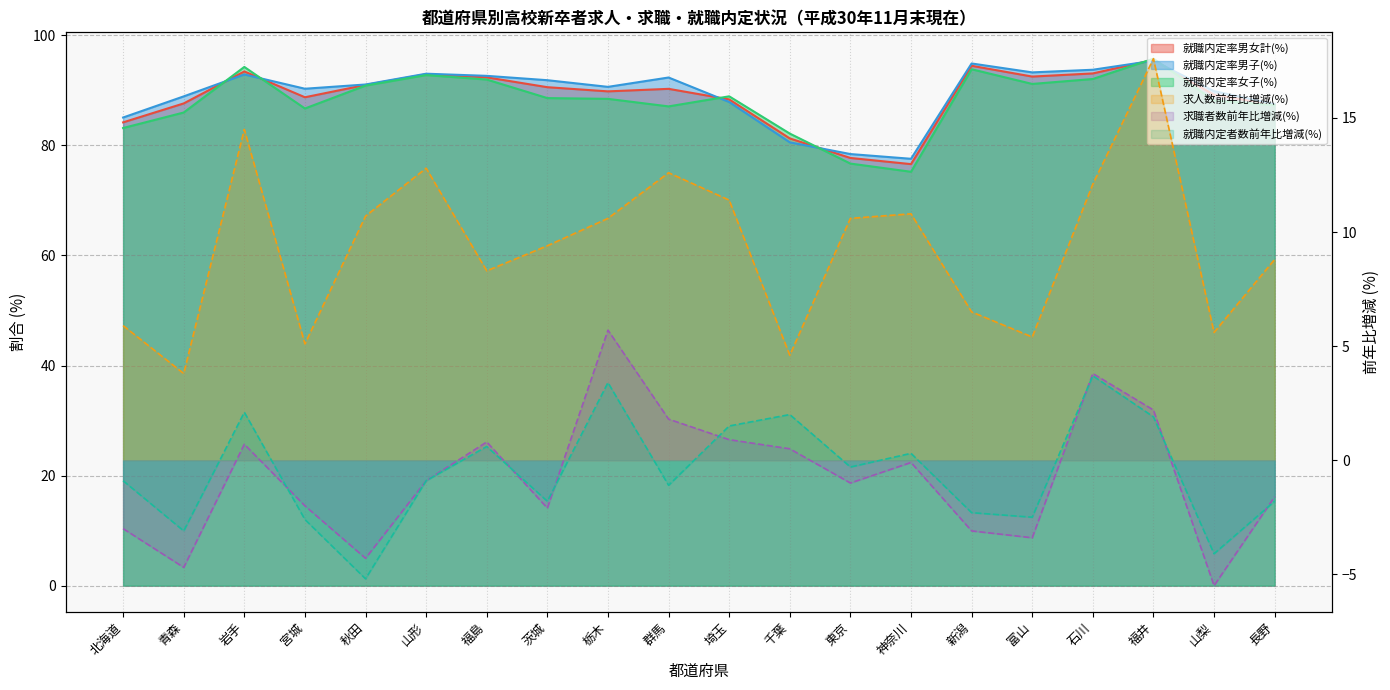

At 石川, list the series in order from largest to smallest.

就職内定率男子(%), 就職内定率男女計(%), 就職内定率女子(%), 求人数前年比増減(%), 求職者数前年比増減(%), 就職内定者数前年比増減(%)